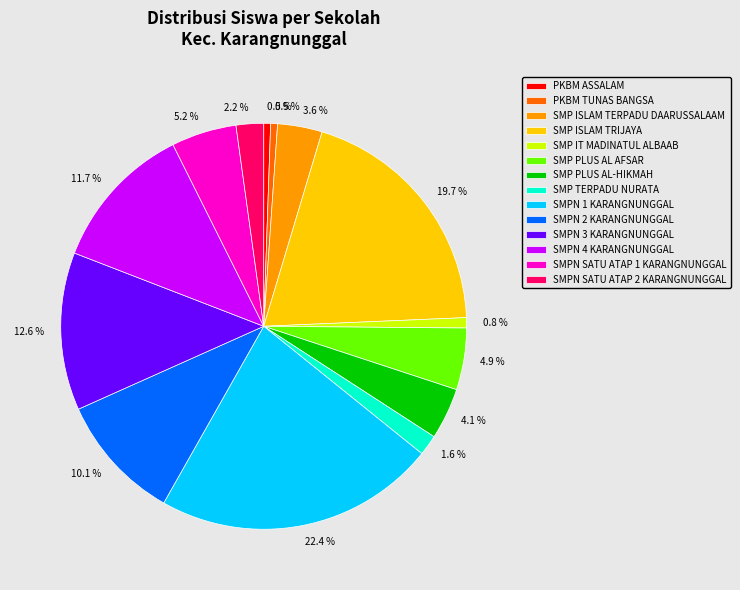

What is the largest slice in the pie chart?

SMPN 1 KARANGNUNGGAL